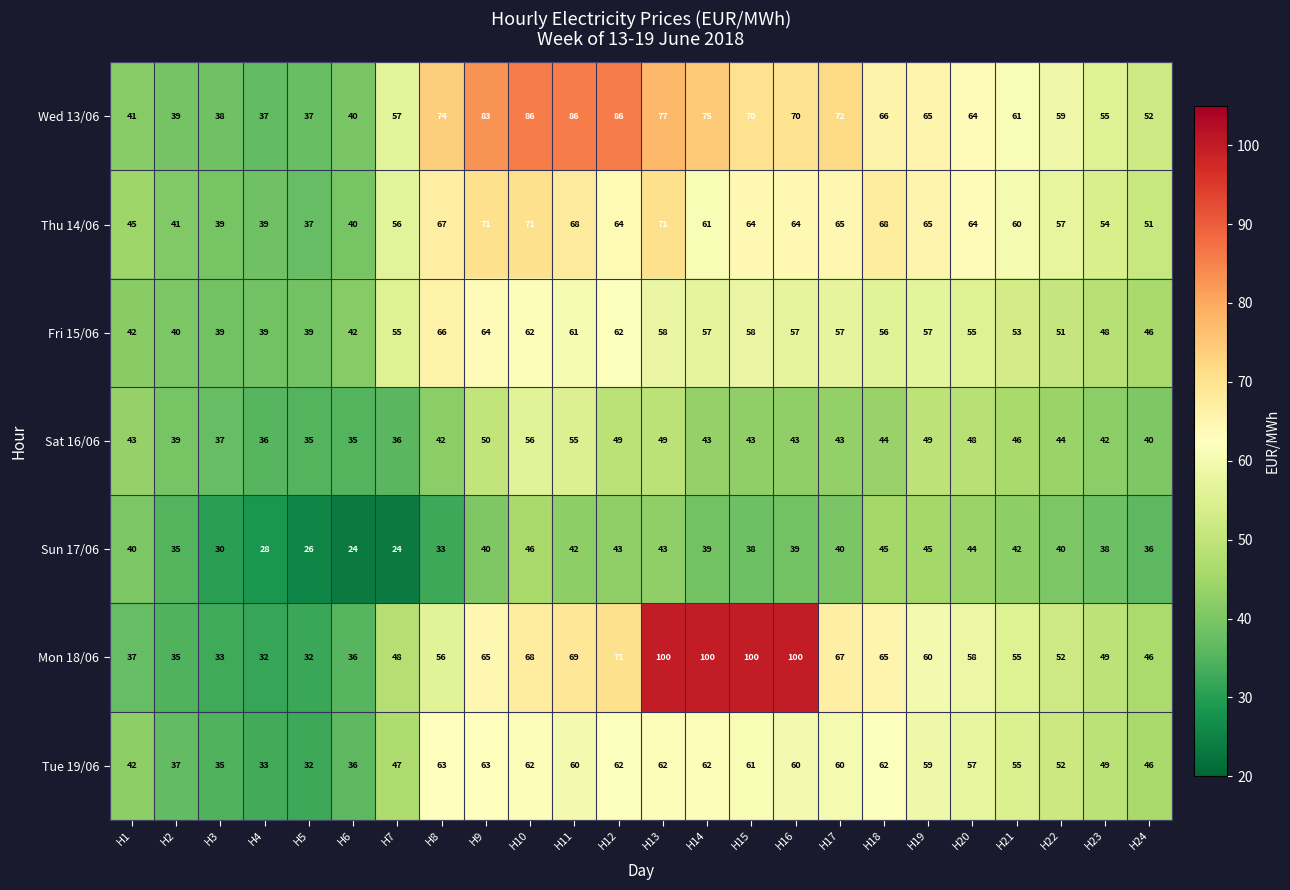

What is the sum of the Wed 13/06 values at H19 and H12?

151